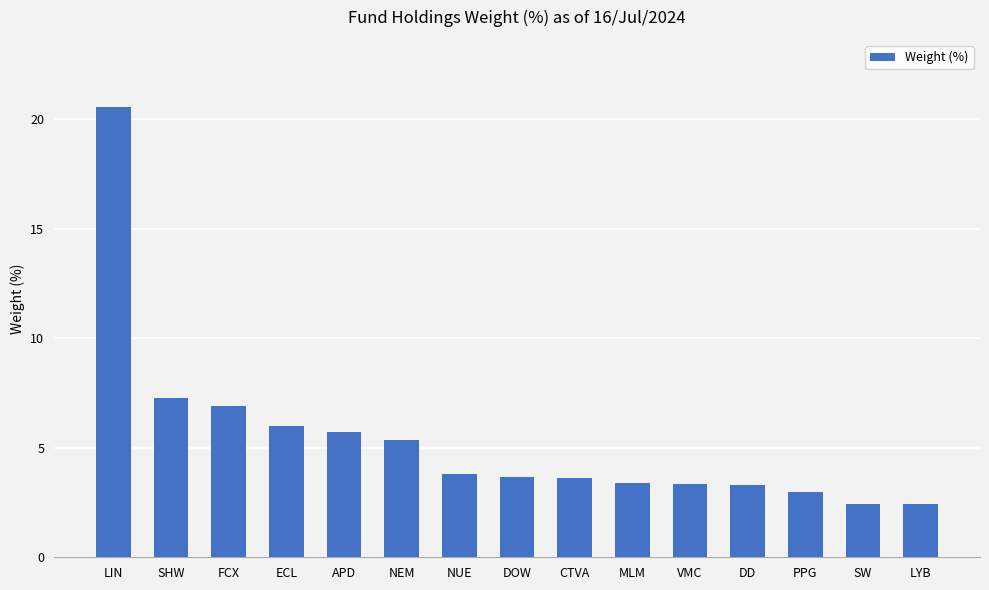

What is the difference between the maximum and second lowest values?

18.1